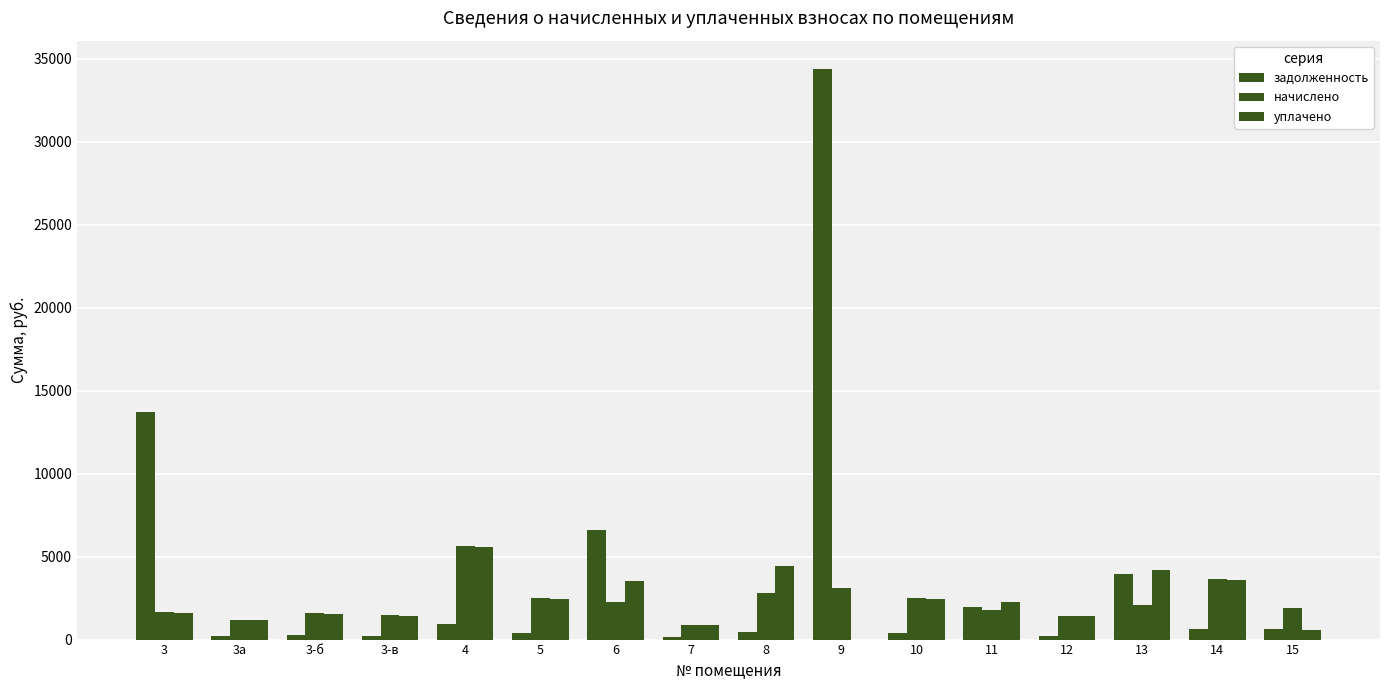

How many values in уплачено are above zero?

15